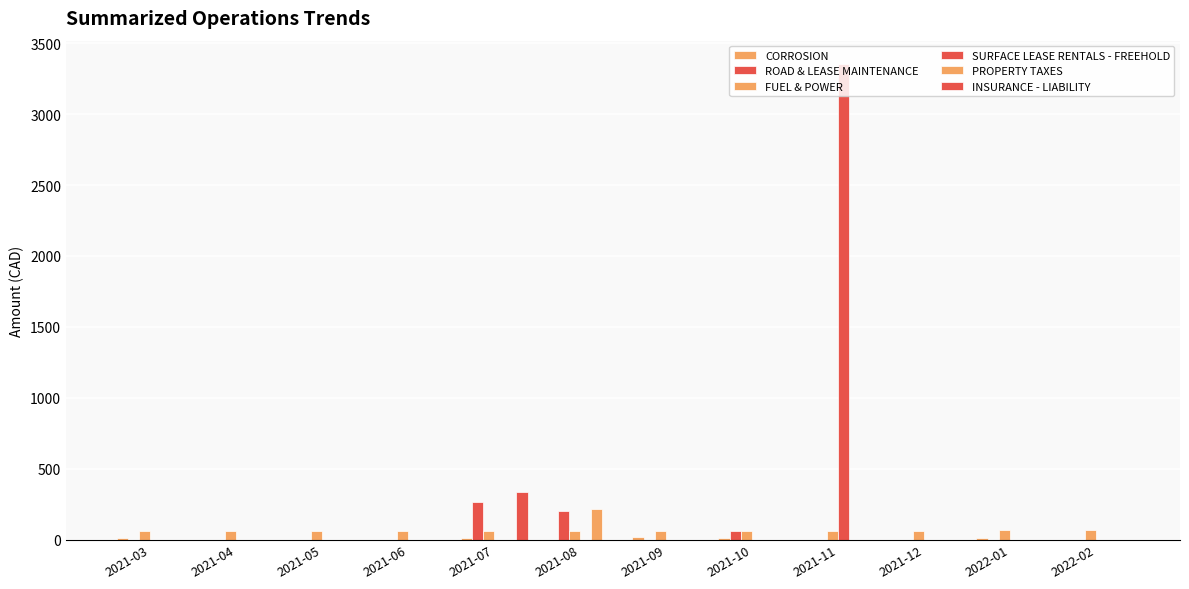

Rank the series at 2021-10 from highest to lowest value.

ROAD & LEASE MAINTENANCE, FUEL & POWER, CORROSION, SURFACE LEASE RENTALS - FREEHOLD, PROPERTY TAXES, INSURANCE - LIABILITY